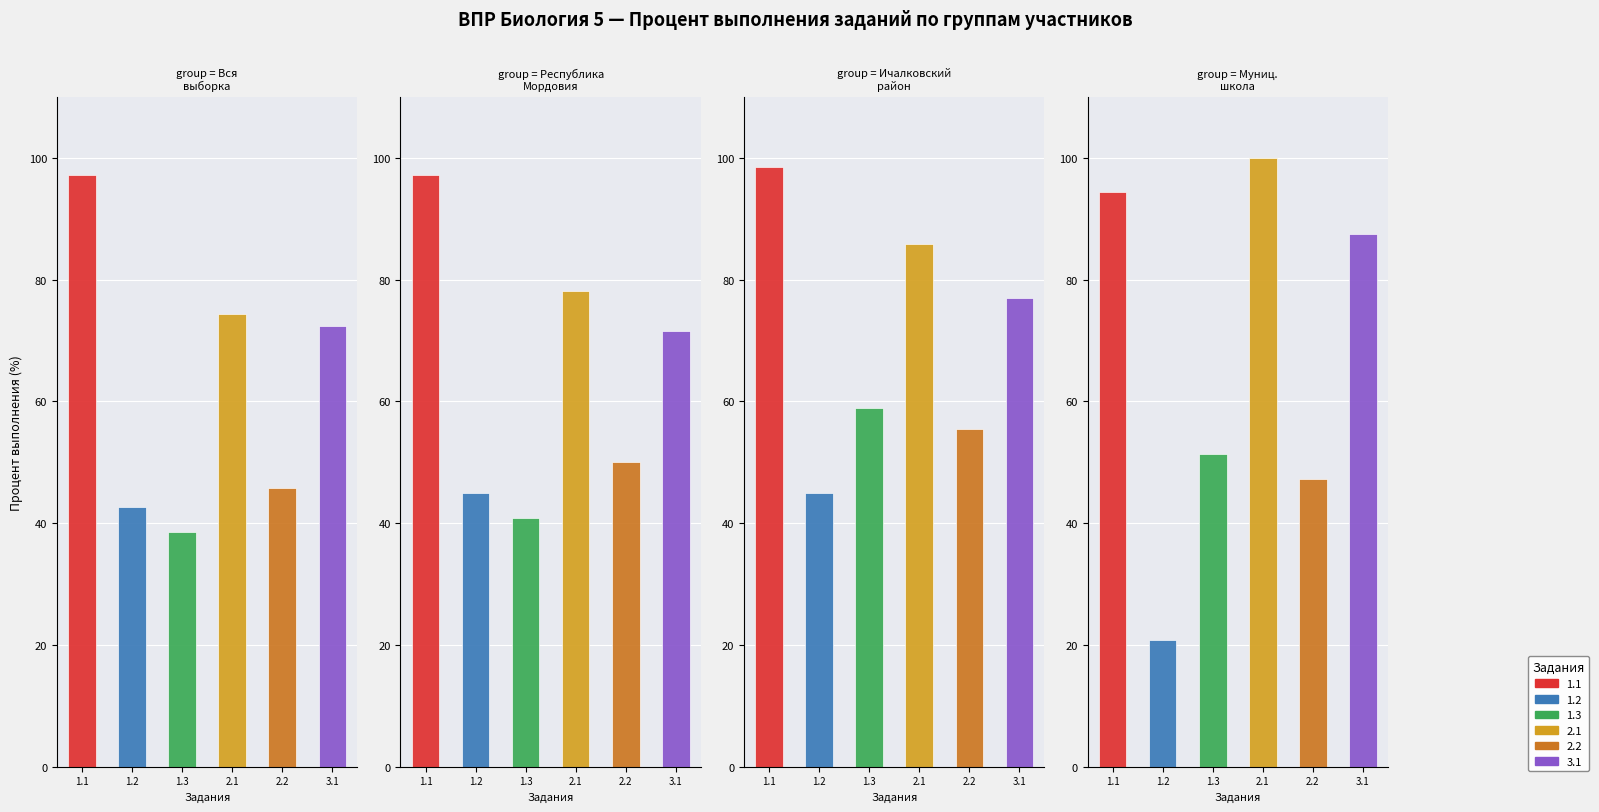

At 0, list the series in order from largest to smallest.

1.1, 2.1, 3.1, 2.2, 1.2, 1.3